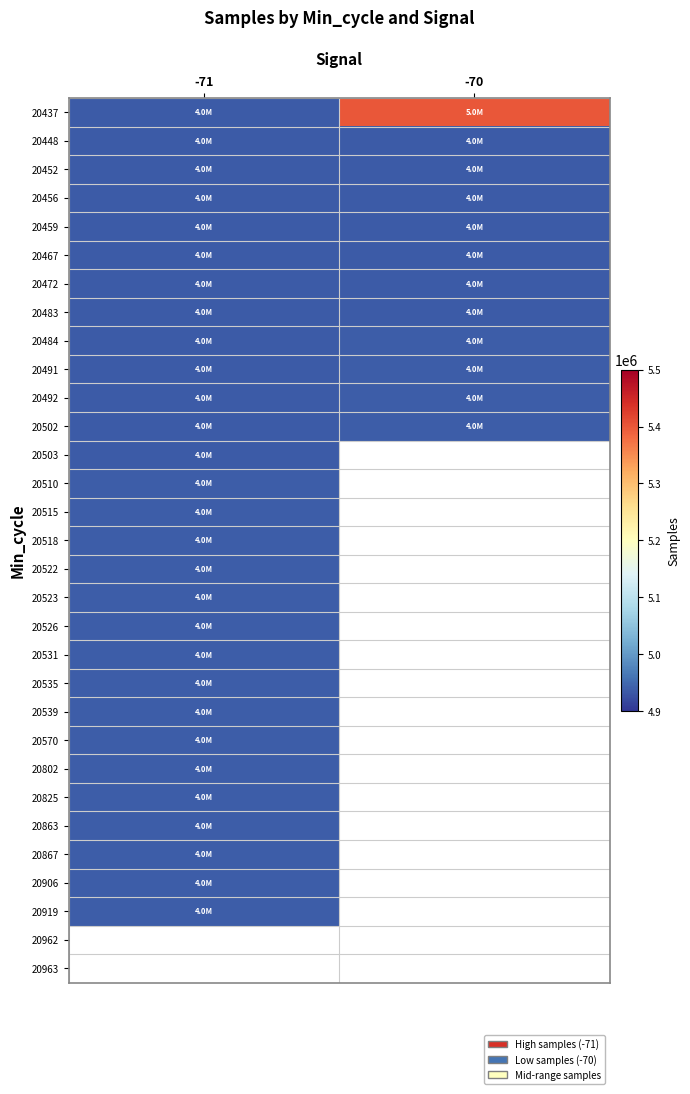

At how many categories does at least one series exceed 2955767?

2